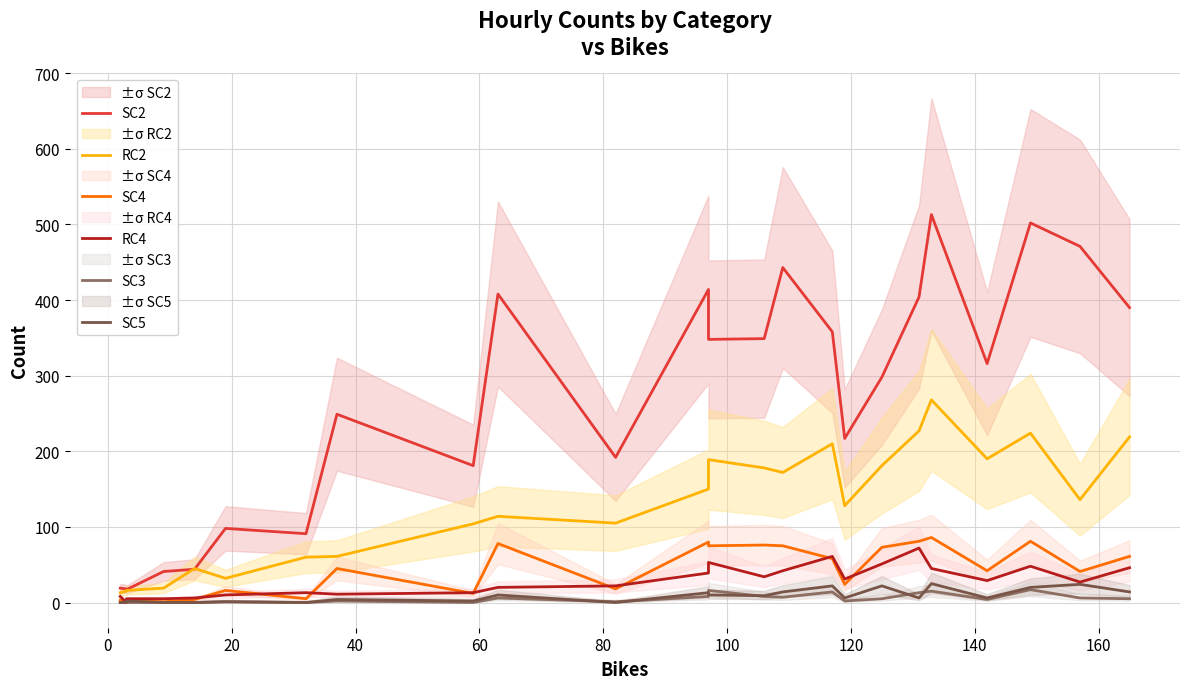

In RC4, how many points are lower than both neighbors (excluding endpoints)?

6